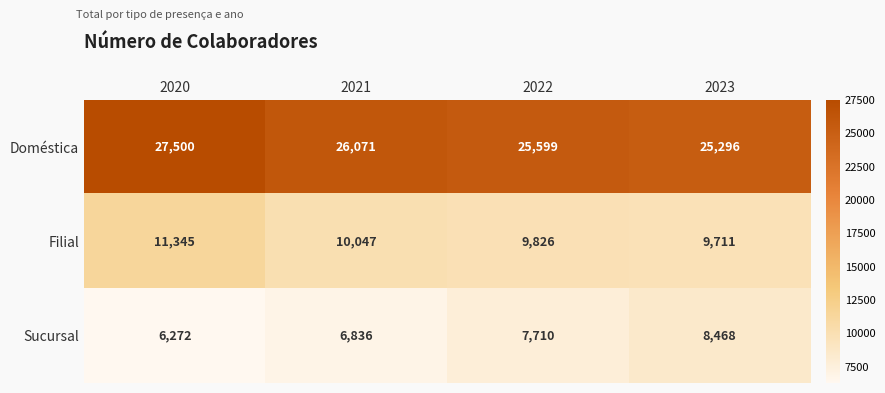

Count the number of categories in the chart.

4